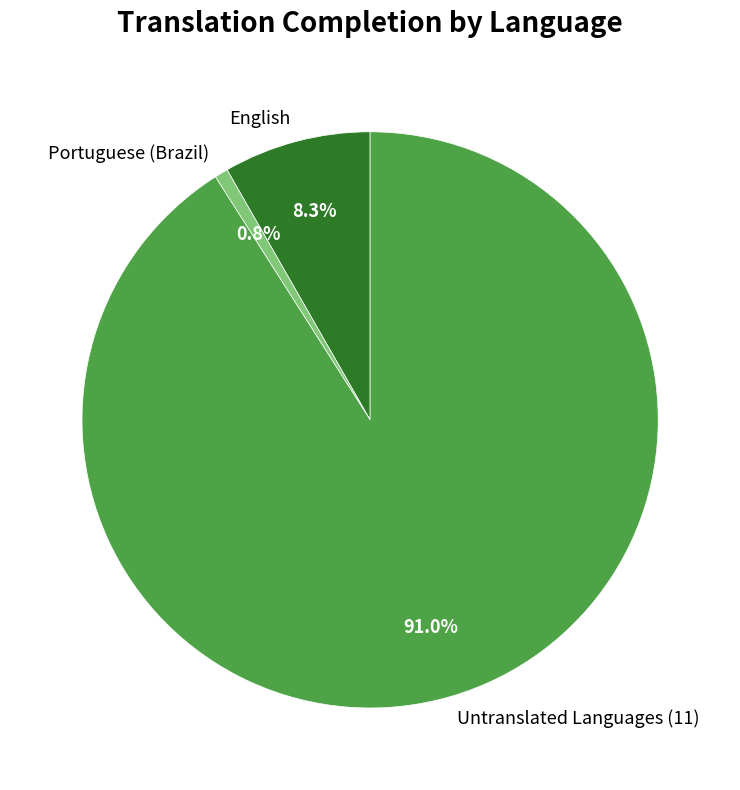

Between Portuguese (Brazil) and Untranslated Languages (11), which is larger?

Untranslated Languages (11)